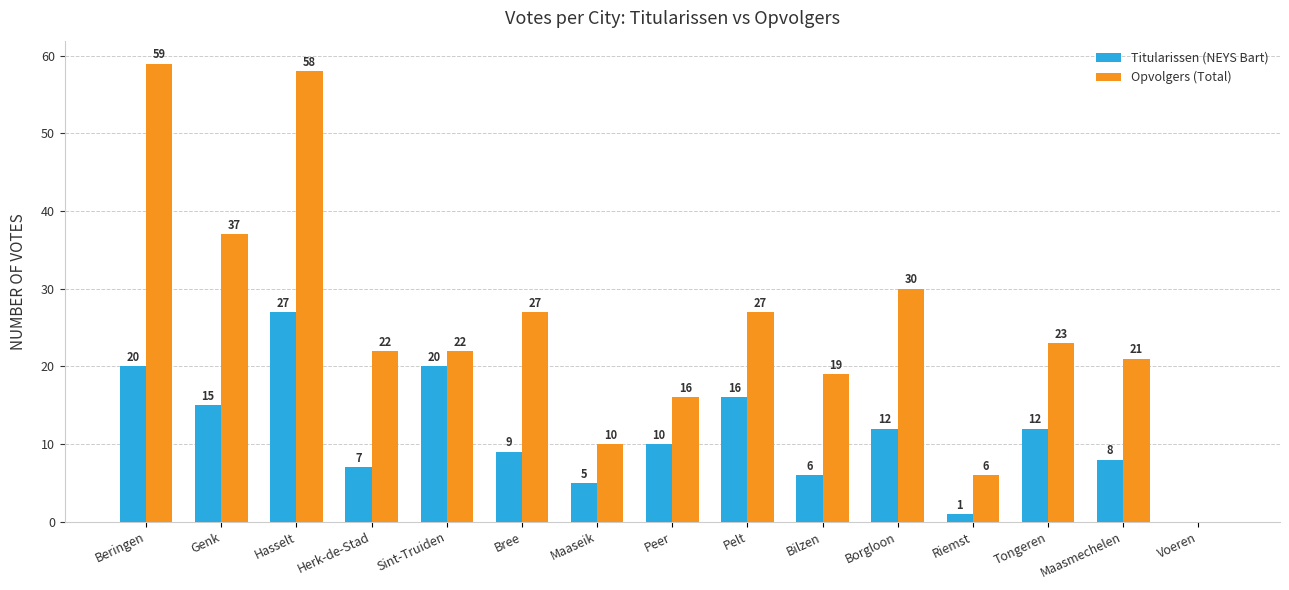

Is the value of Opvolgers (Total) at Tongeren greater than the value of Titularissen (NEYS Bart) at Genk?

Yes